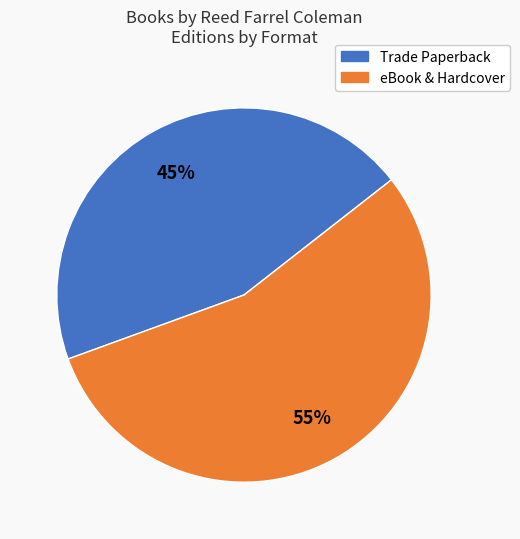

Combined, do eBook & Hardcover and Trade Paperback account for over 50%?

Yes